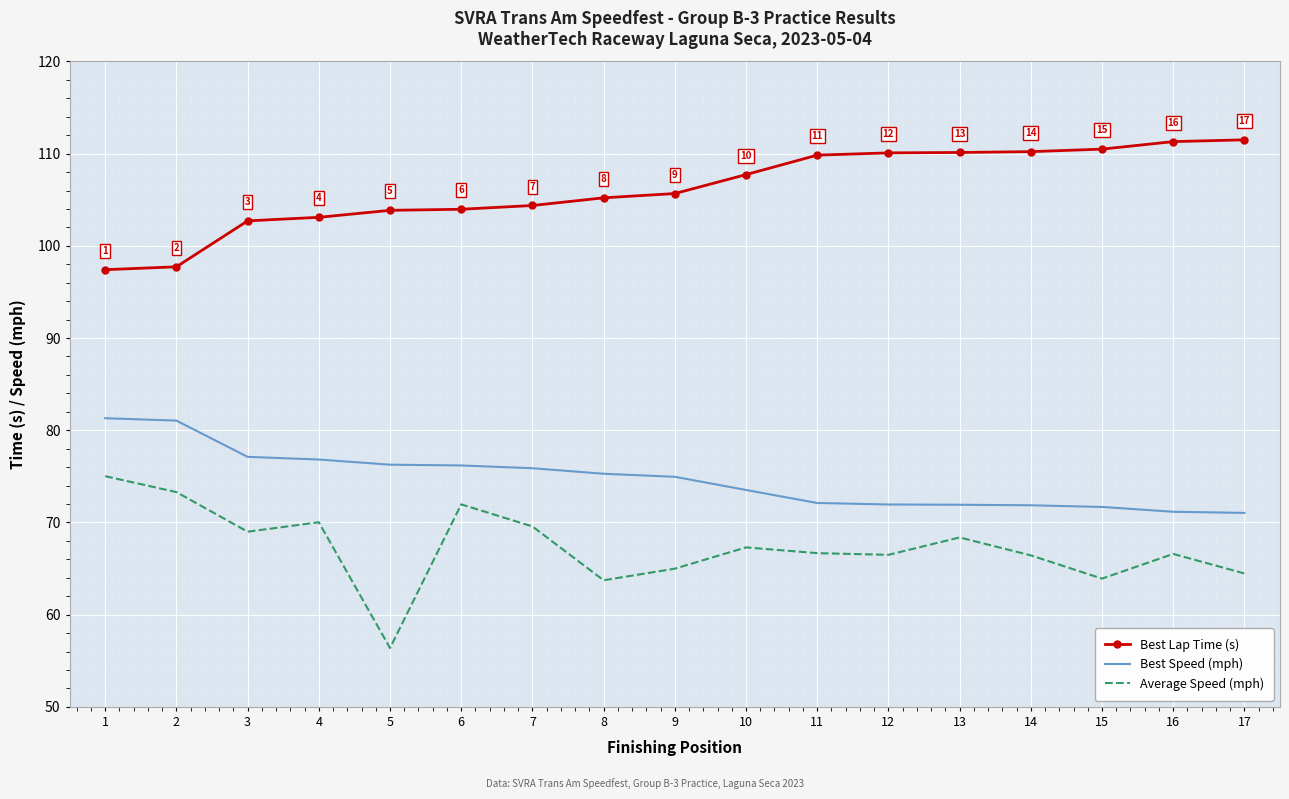

True or false: Best Speed (mph) and Average Speed (mph) cross at least once.

False